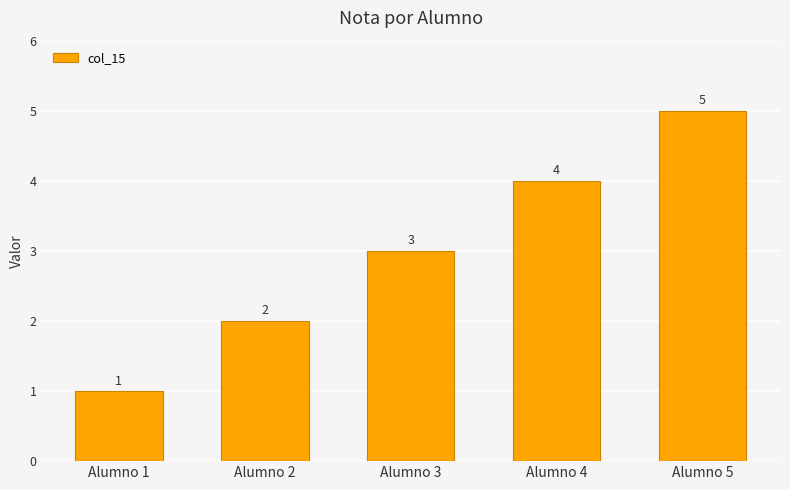

Reading right to left, extract all data points from this chart.

Alumno 5=5	Alumno 4=4	Alumno 3=3	Alumno 2=2	Alumno 1=1